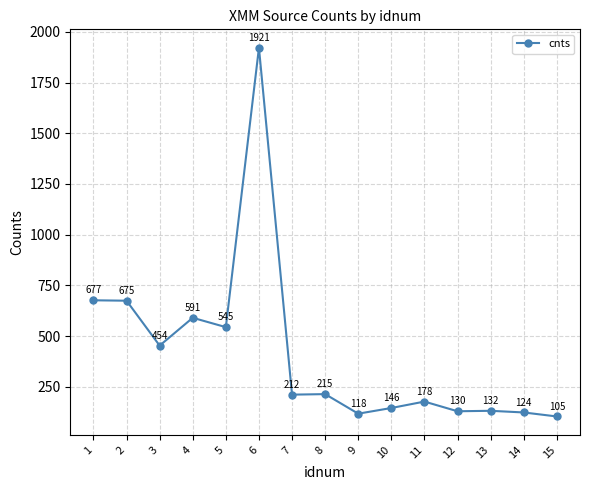

What value does the data have at 1?

677.0